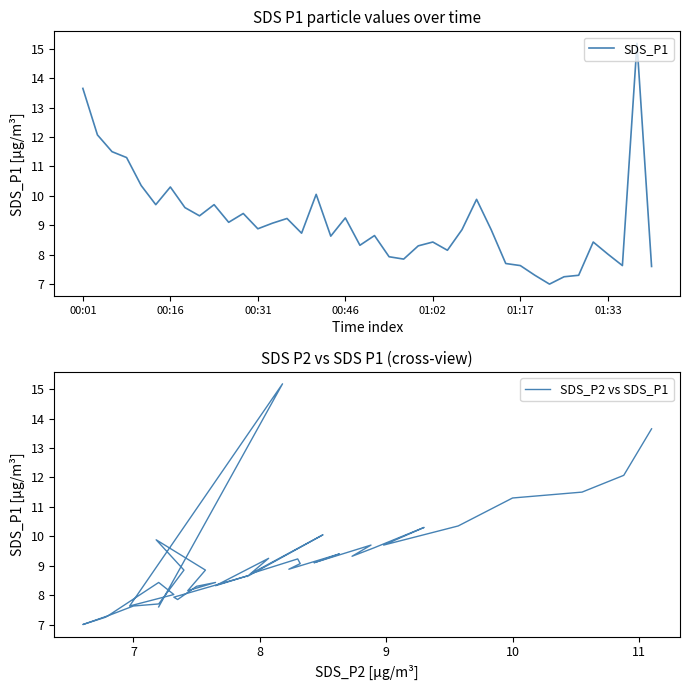

Is the value of SDS_P2 vs SDS_P1 at 10 greater than the value of SDS_P1 at 29?

Yes